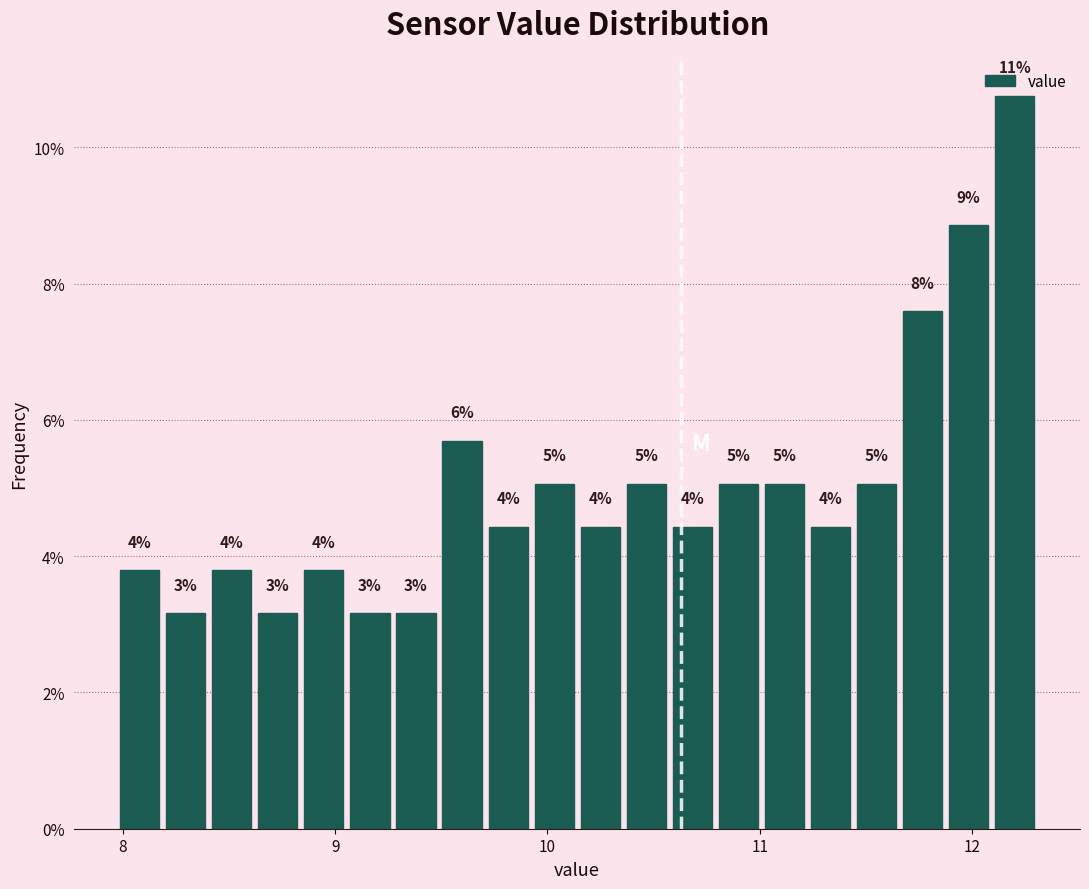

Read against the x-axis, roughly where is the centre of the tallest bar?

12.2